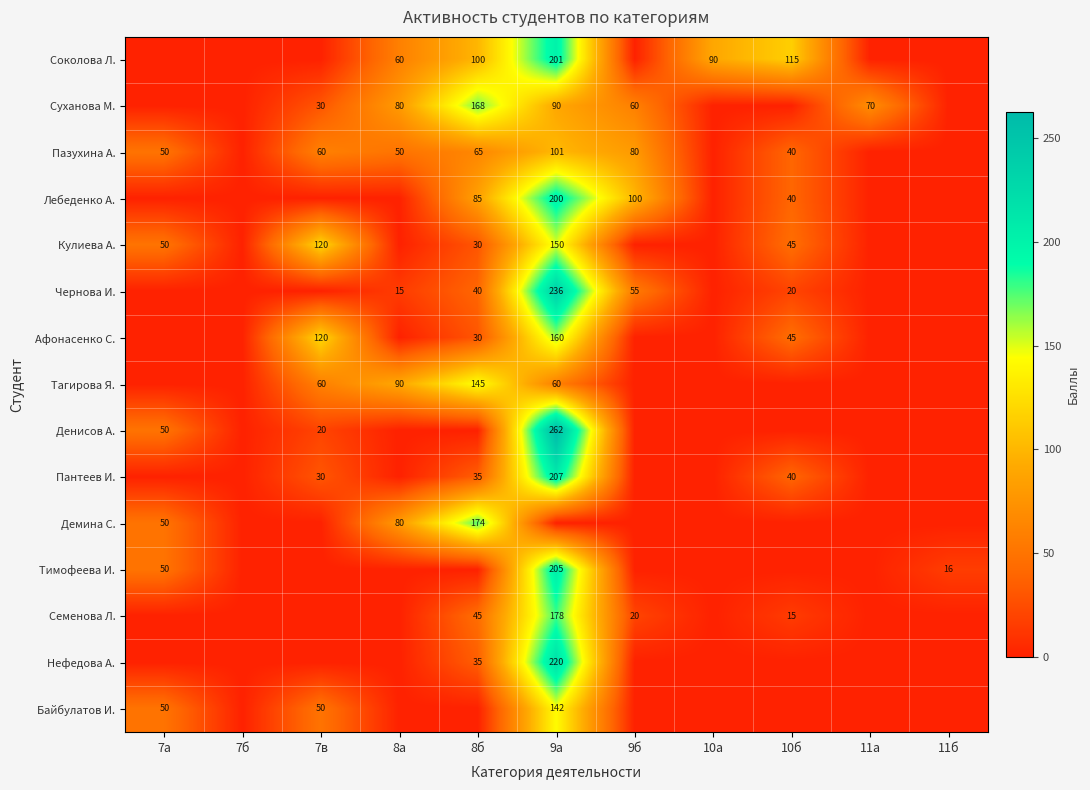

The value of Соколова Л. at 10а is 90. True or false?

True